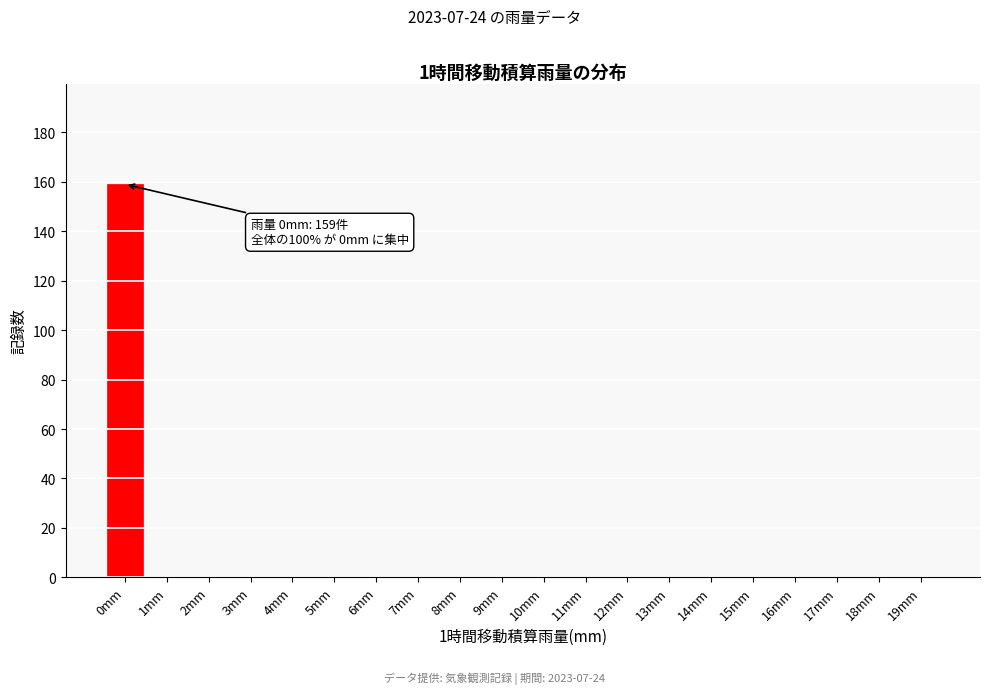

Reading left to right, list all the values displayed in this chart.

0mm=159	1mm=0	2mm=0	3mm=0	4mm=0	5mm=0	6mm=0	7mm=0	8mm=0	9mm=0	10mm=0	11mm=0	12mm=0	13mm=0	14mm=0	15mm=0	16mm=0	17mm=0	18mm=0	19mm=0